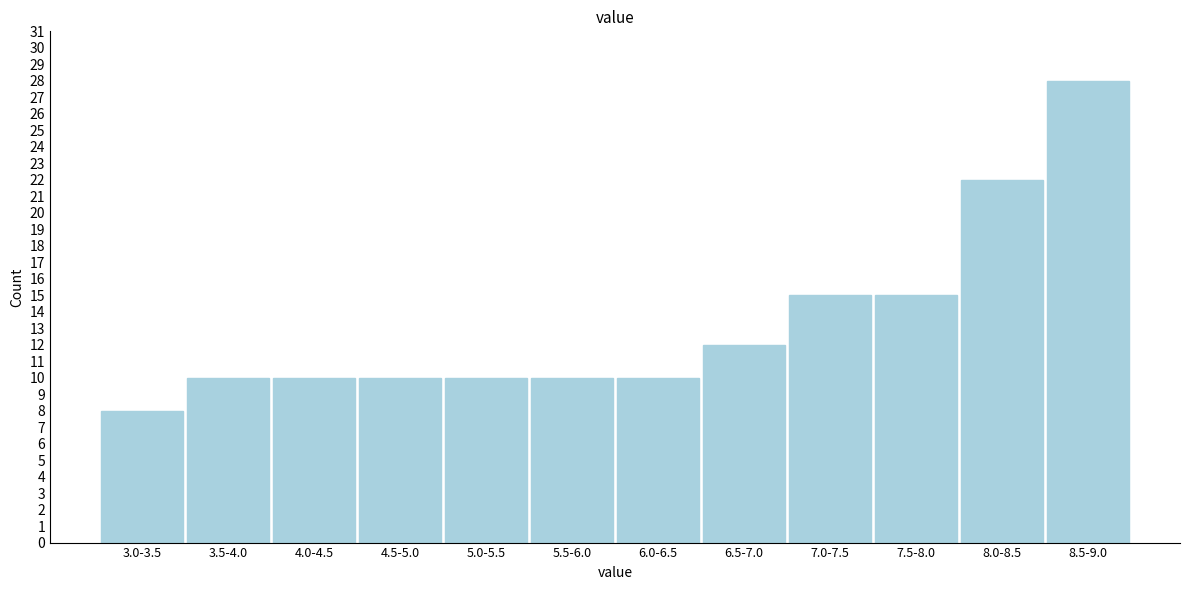

Reading left to right, transcribe all the data shown in this chart.

3.0-3.5=8	3.5-4.0=10	4.0-4.5=10	4.5-5.0=10	5.0-5.5=10	5.5-6.0=10	6.0-6.5=10	6.5-7.0=12	7.0-7.5=15	7.5-8.0=15	8.0-8.5=22	8.5-9.0=28